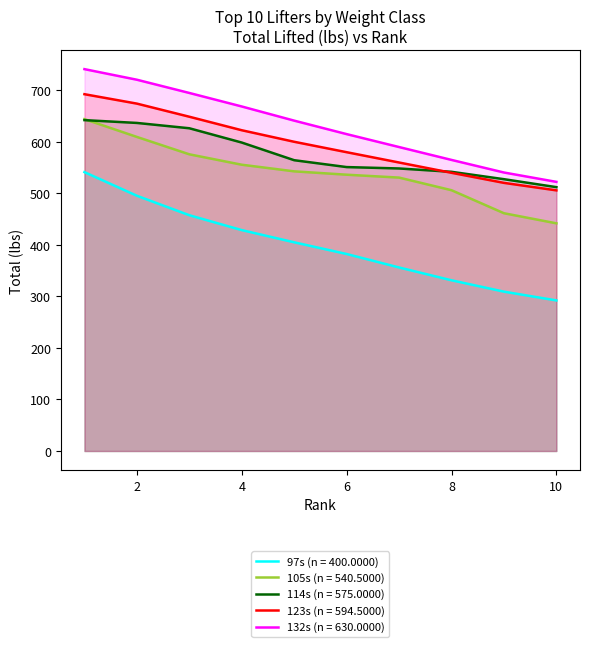

At 5, list the series in order from largest to smallest.

132s, 123s, 114s, 105s, 97s